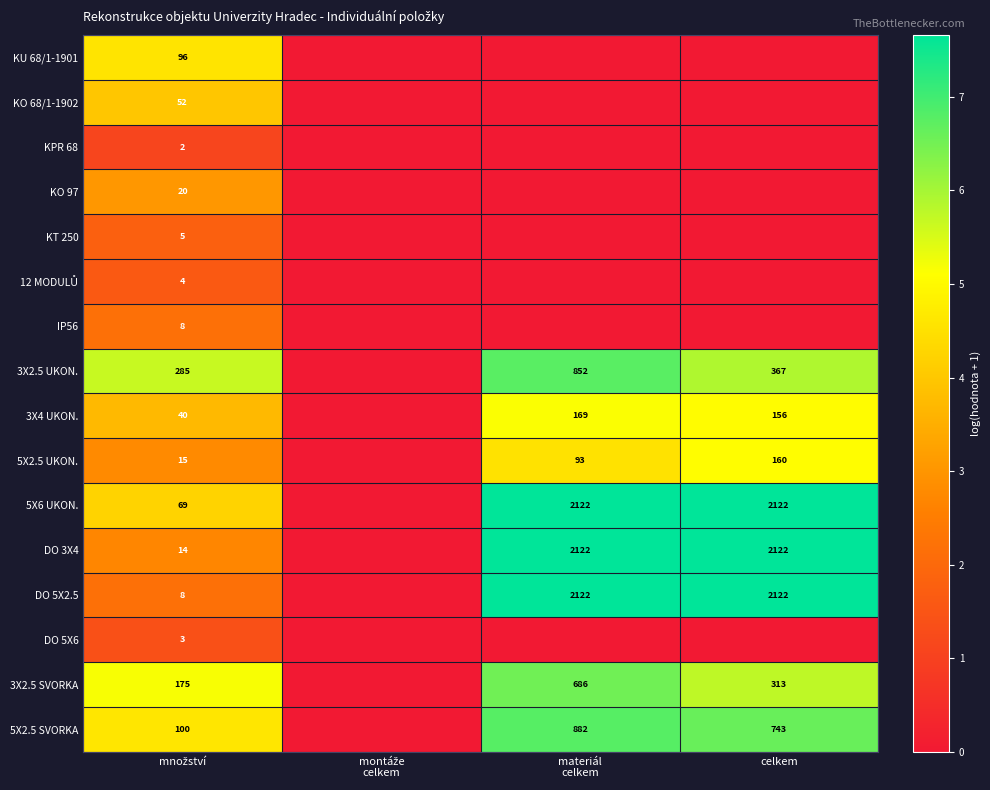

The 5X2.5 SVORKA series shows 987 at celkem. True or false?

False